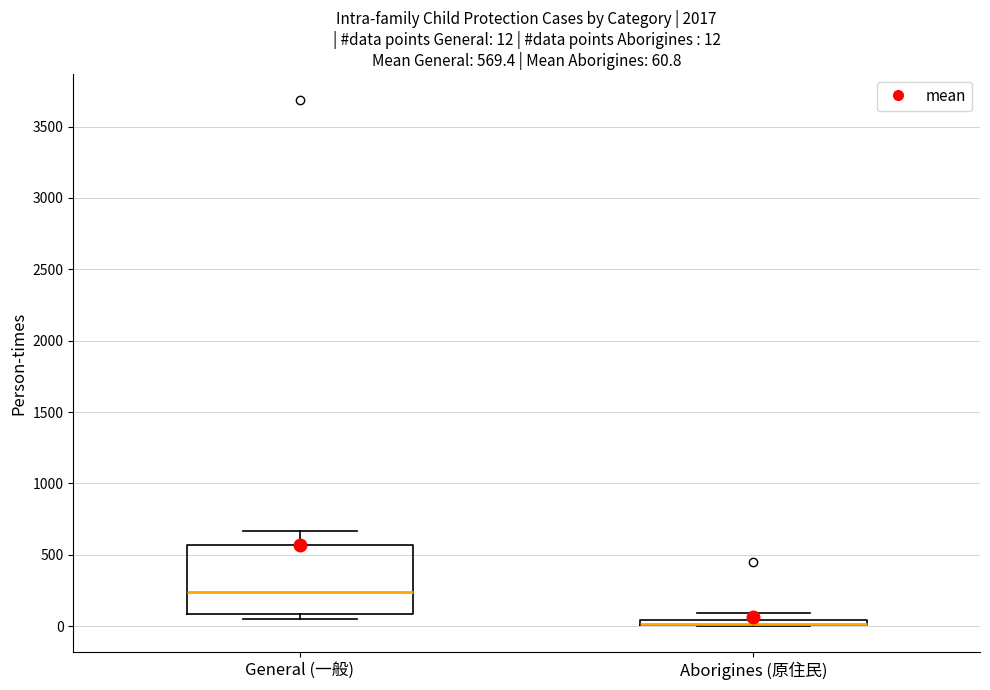

Which box is the tallest, from its lower edge to its upper edge?

General (一般)